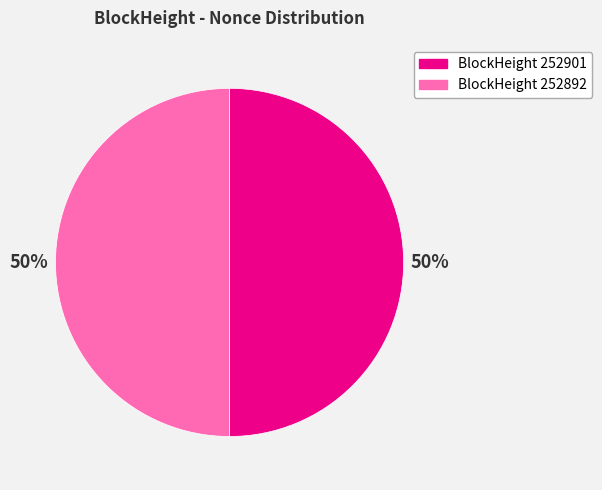

To the nearest percent, what is the average slice percentage?

50%